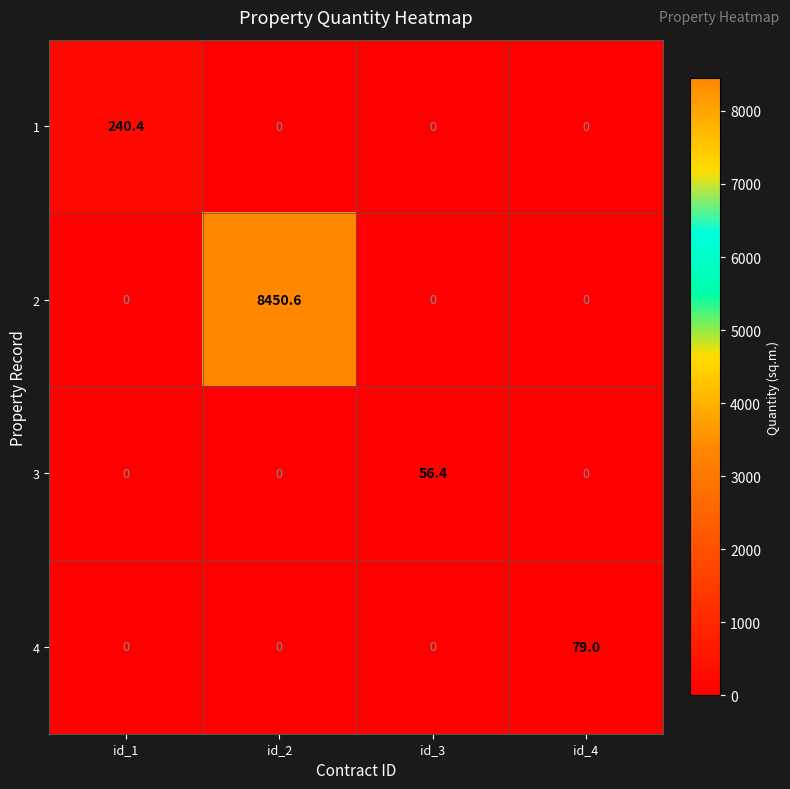

What is the total value across all series at id_4?

79.0